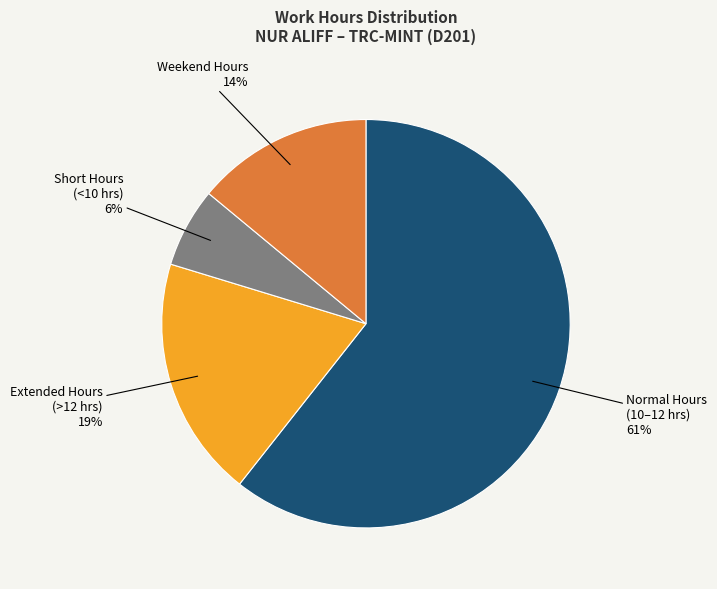

To the nearest percent, what is the average slice percentage?

25%